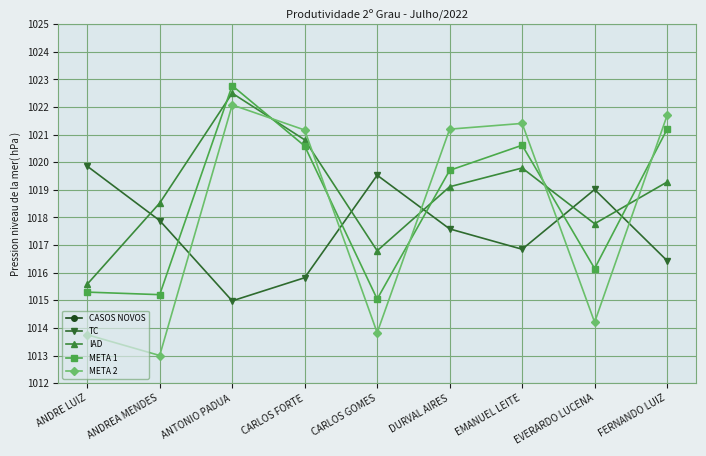

True or false: CASOS NOVOS and META 2 intersect in this chart.

False